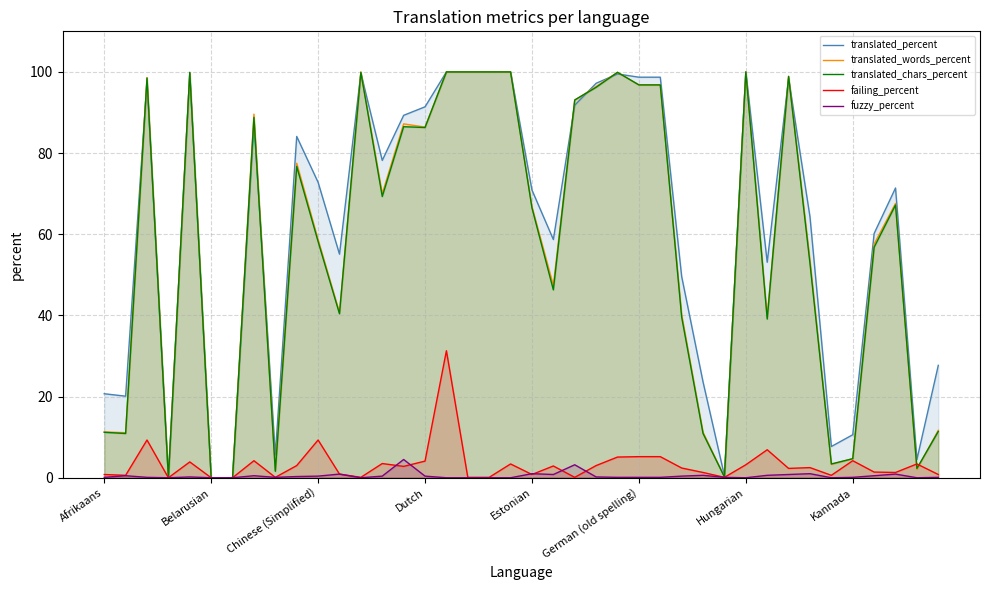

How many positive values does the translated_chars_percent series have?

37